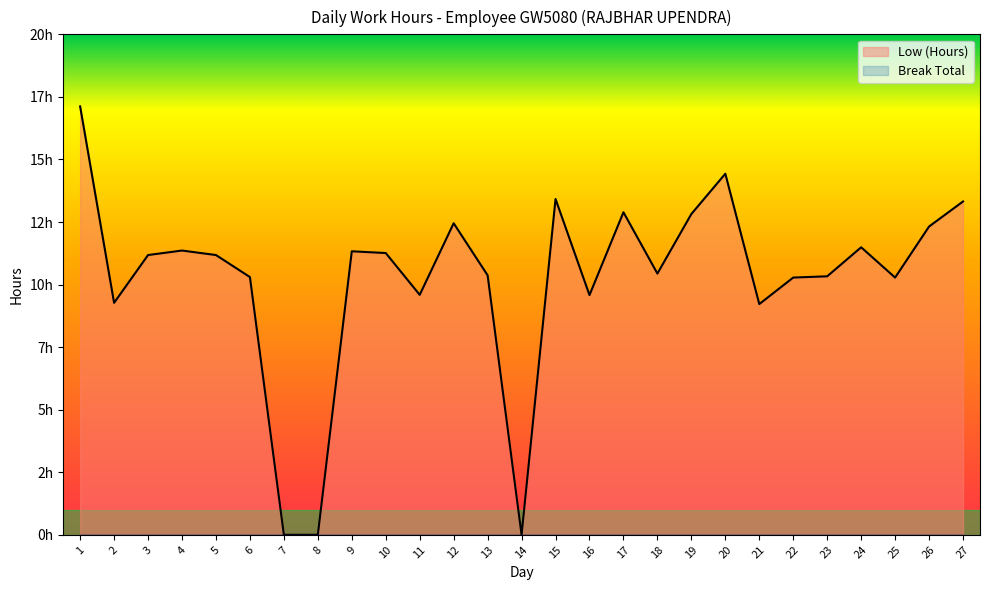

How many interior local peaks (higher than both neighbors) does the data have?

7